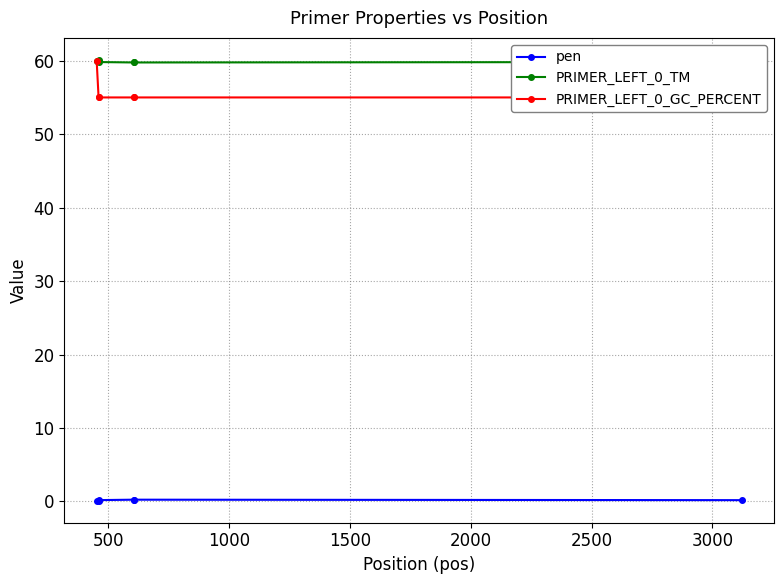

Rank the series by their maximum value, from highest to lowest.

PRIMER_LEFT_0_TM, PRIMER_LEFT_0_GC_PERCENT, pen